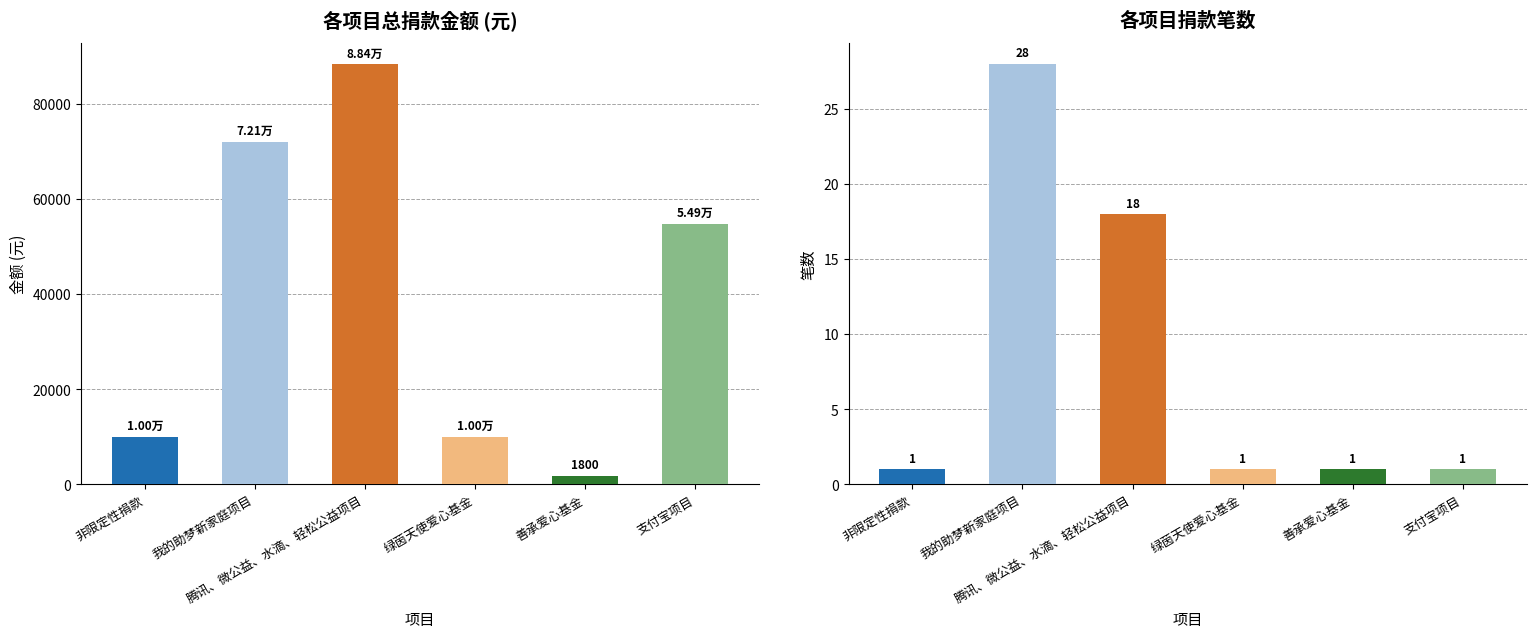

What are all the series names shown in the legend?

捐款总额, 捐款笔数